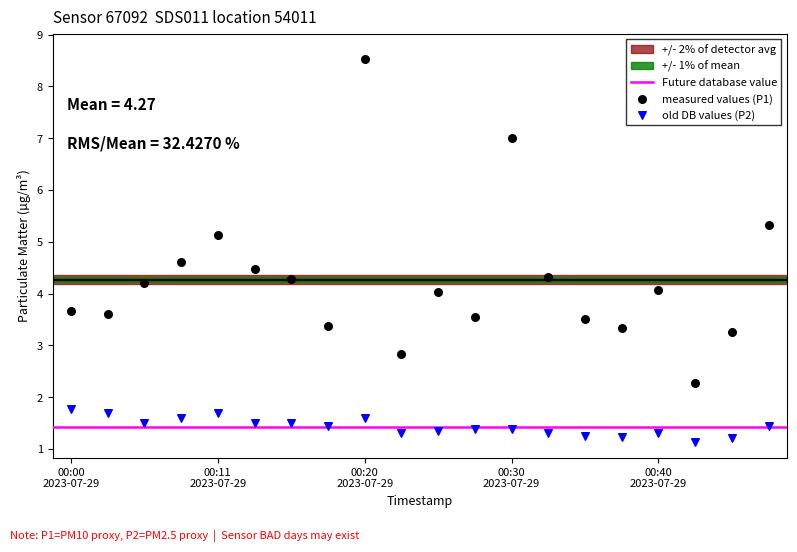

Which series contains the lowest Y value?

old DB values (P2)